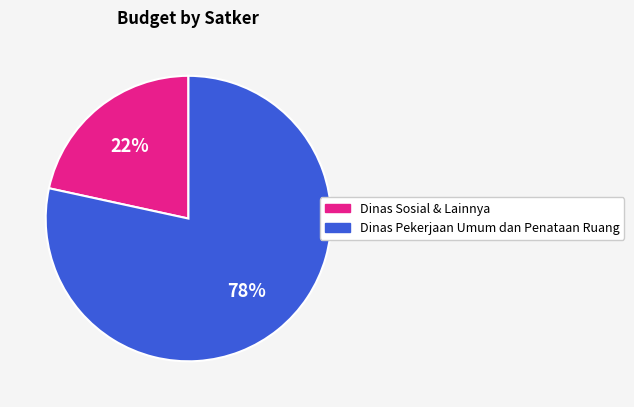

The Dinas Sosial & Lainnya slice represents 30% of the pie. True or false?

False